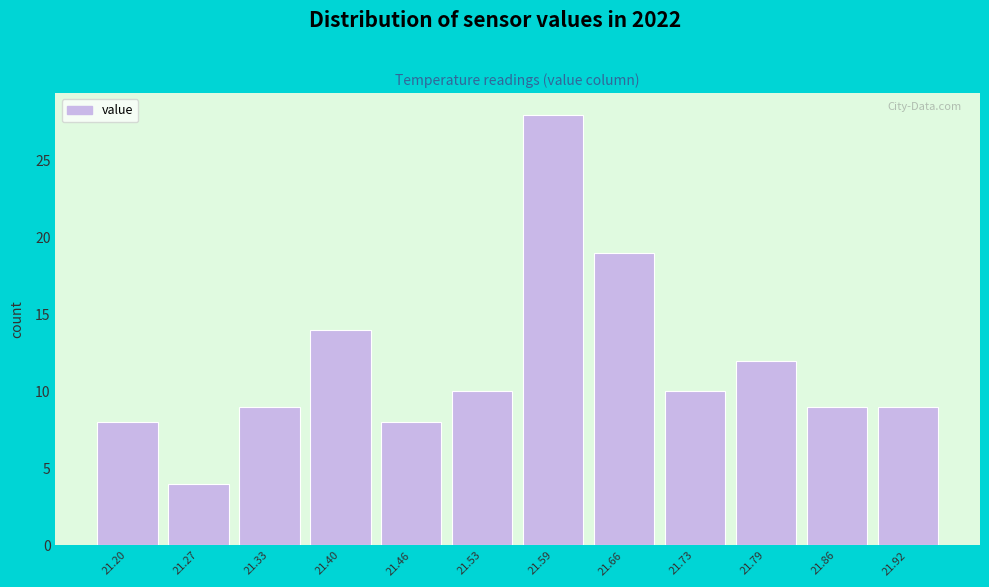

Reading left to right, what are all the values shown in this chart?

8	4	9	14	8	10	28	19	10	12	9	9